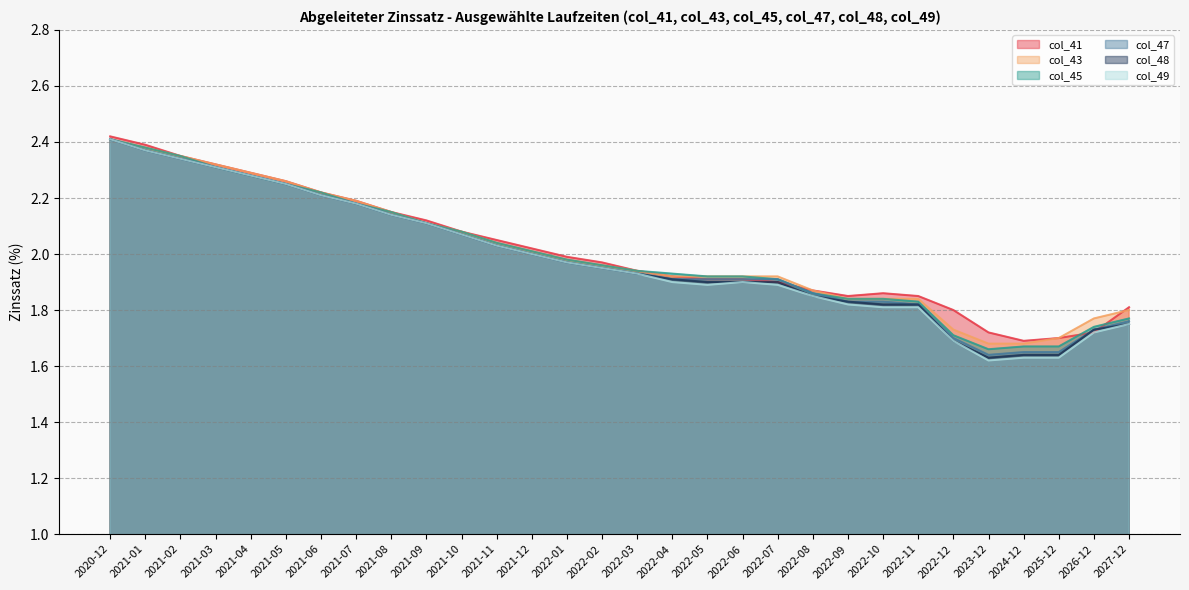

How many lines are shown in the chart?

6